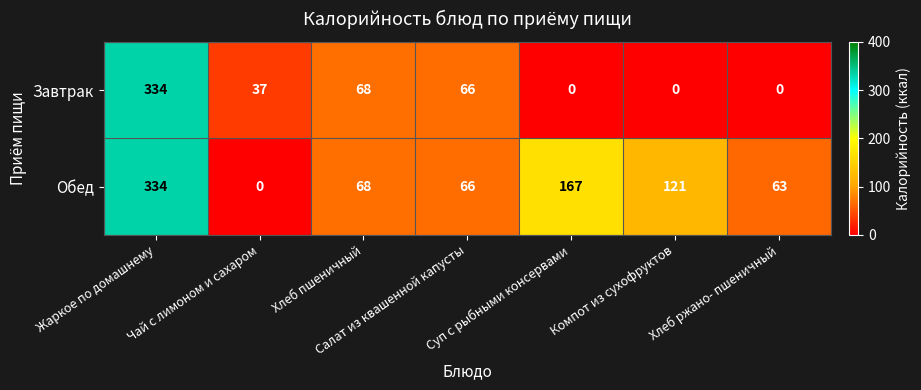

What is the difference between the maximum and minimum values in the Обед series?

334